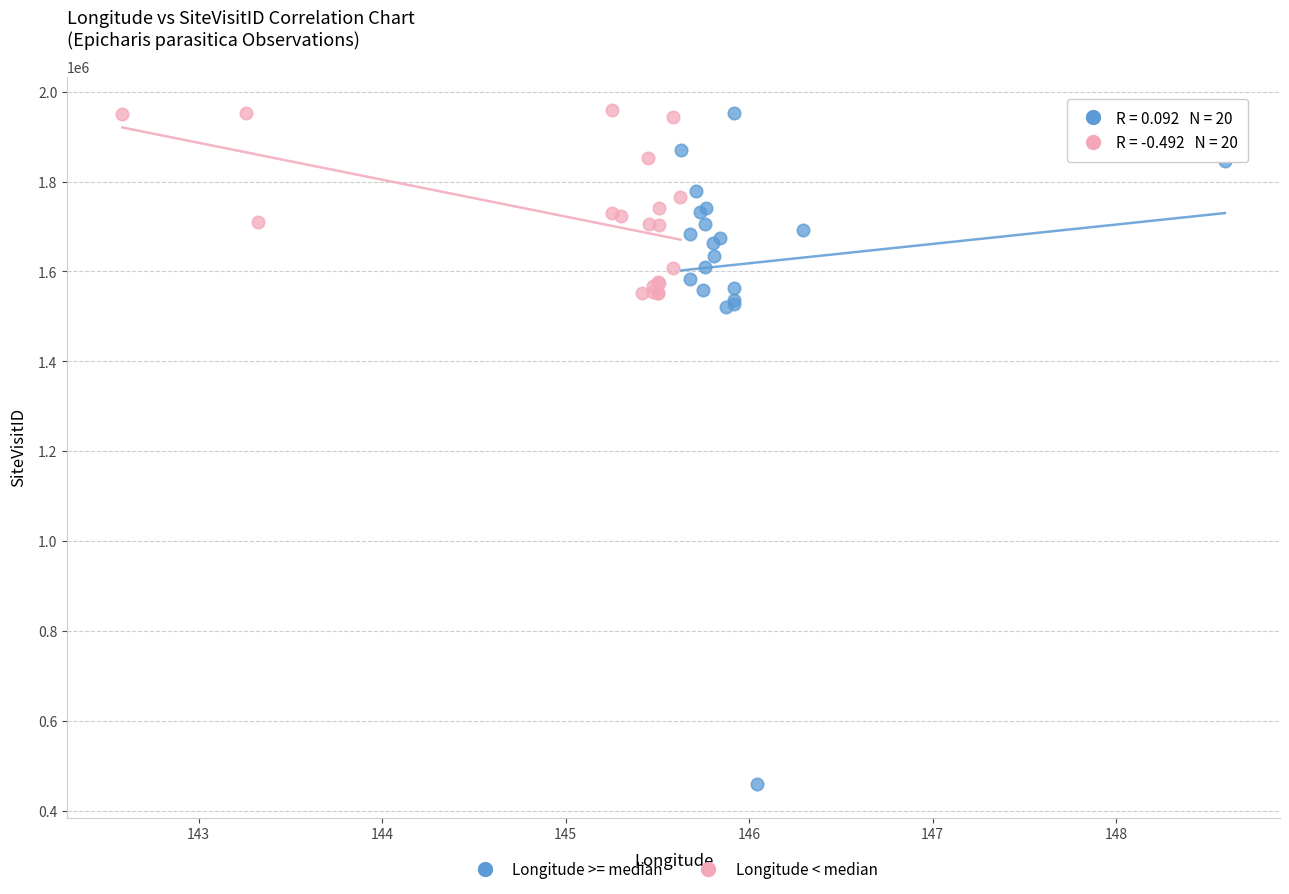

Which series reaches the minimum Y coordinate?

Longitude >= median